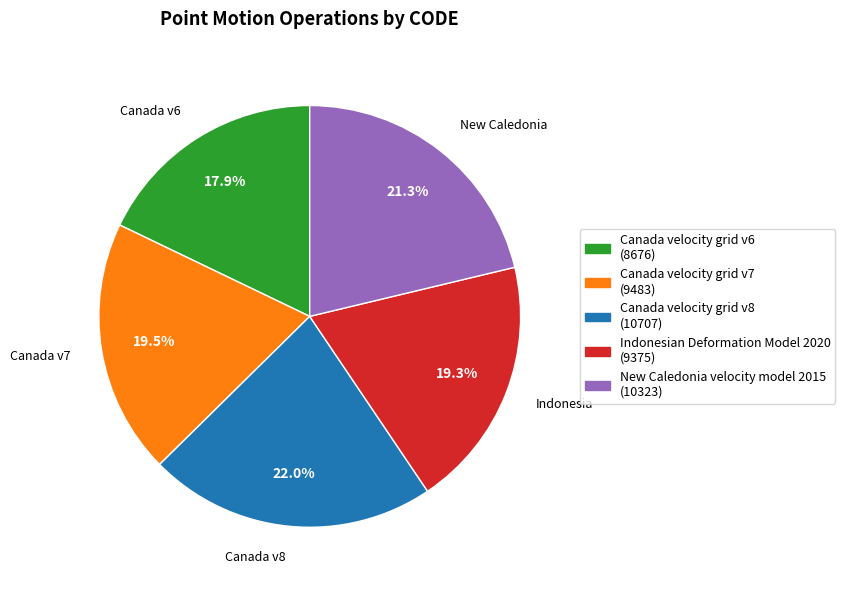

To the nearest percent, what is the combined percentage of Canada velocity grid v6 and Canada velocity grid v7?

37%